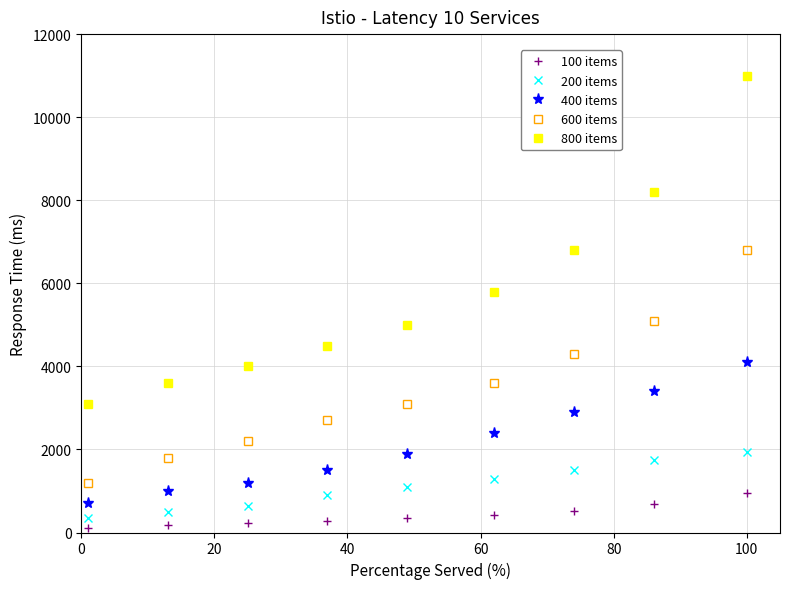

What is the average value of the 800 items series?

5778